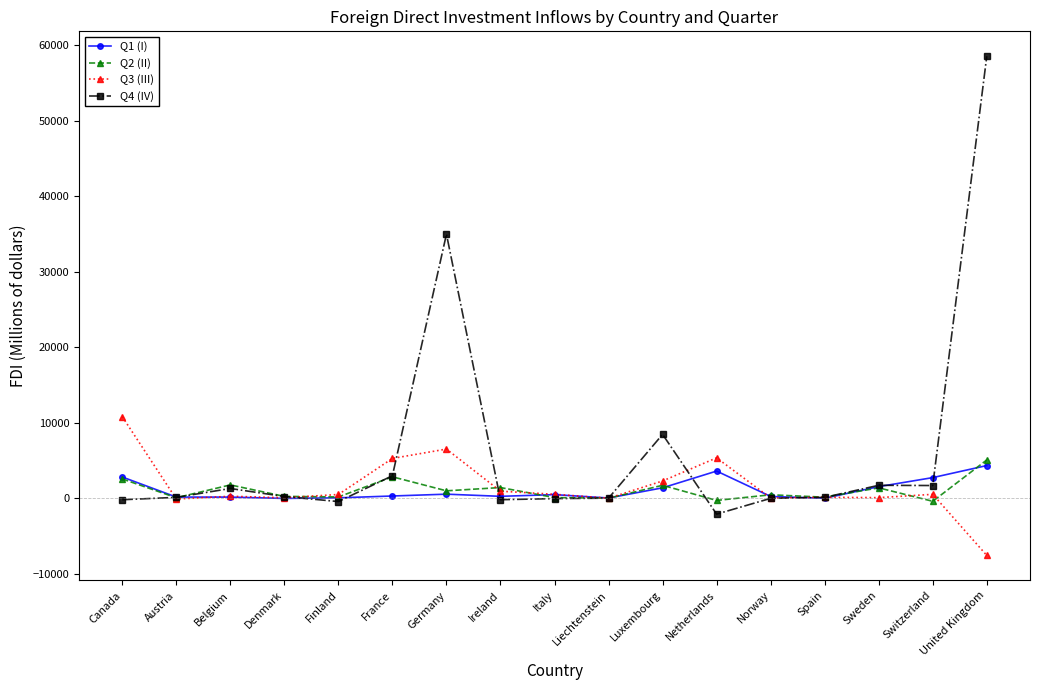

Read the Q2 (II) value at Switzerland, to the nearest 100.

-400